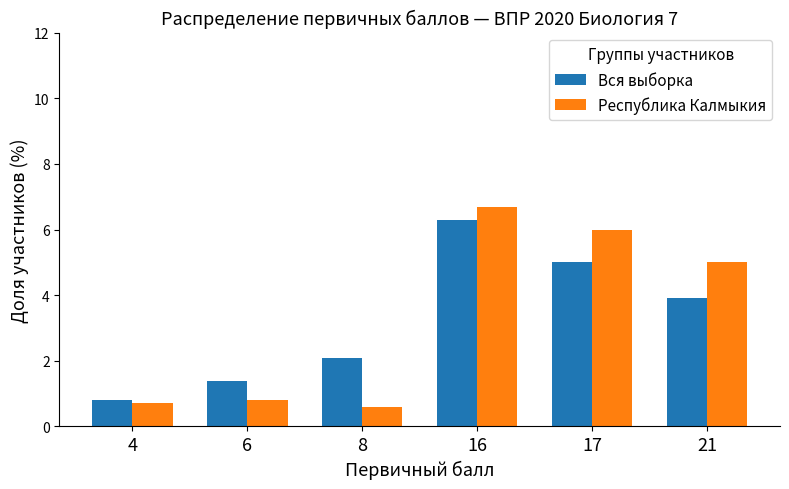

List the labels in order of Вся выборка value, smallest first.

4, 6, 8, 21, 17, 16